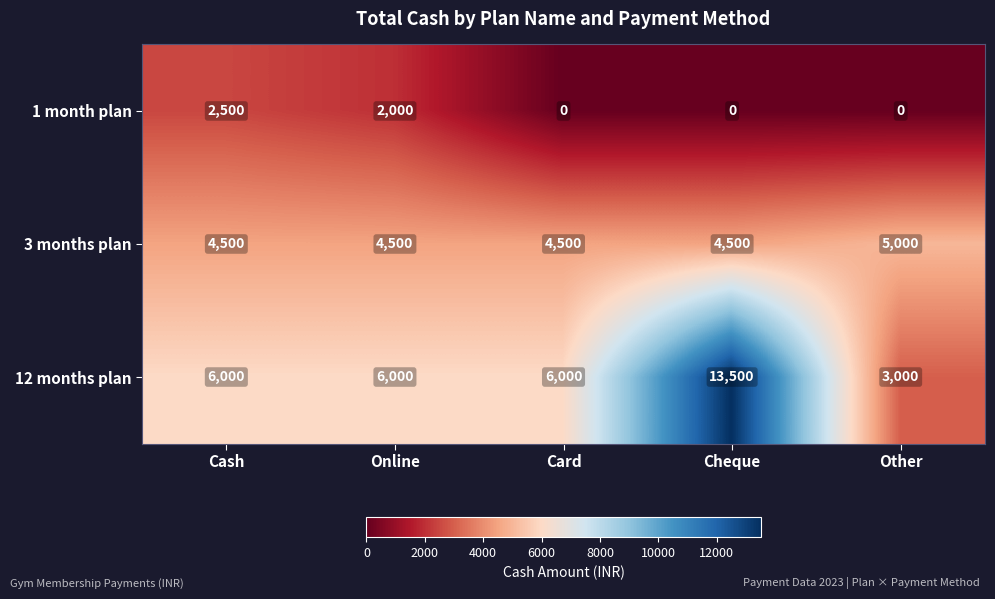

Which category has the highest value in the 3 months plan series?

Other